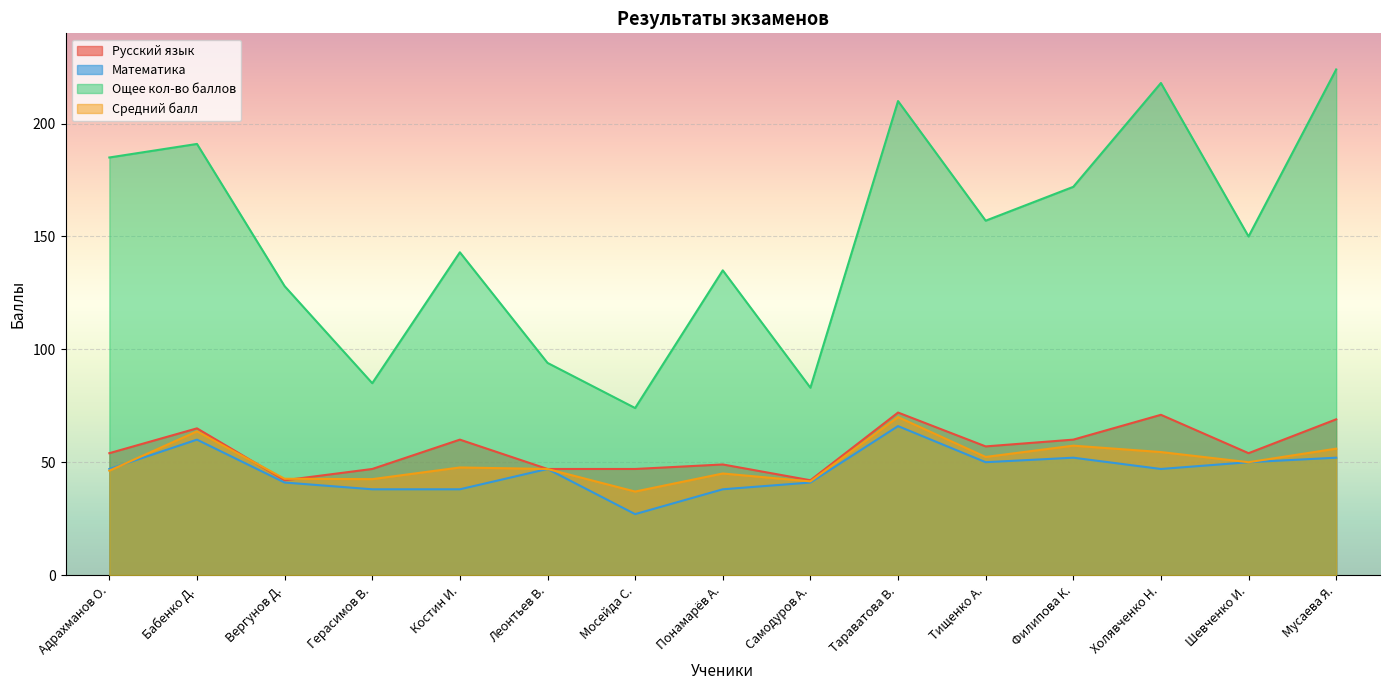

The Средний балл series shows 47.7 at Костин И.. True or false?

True